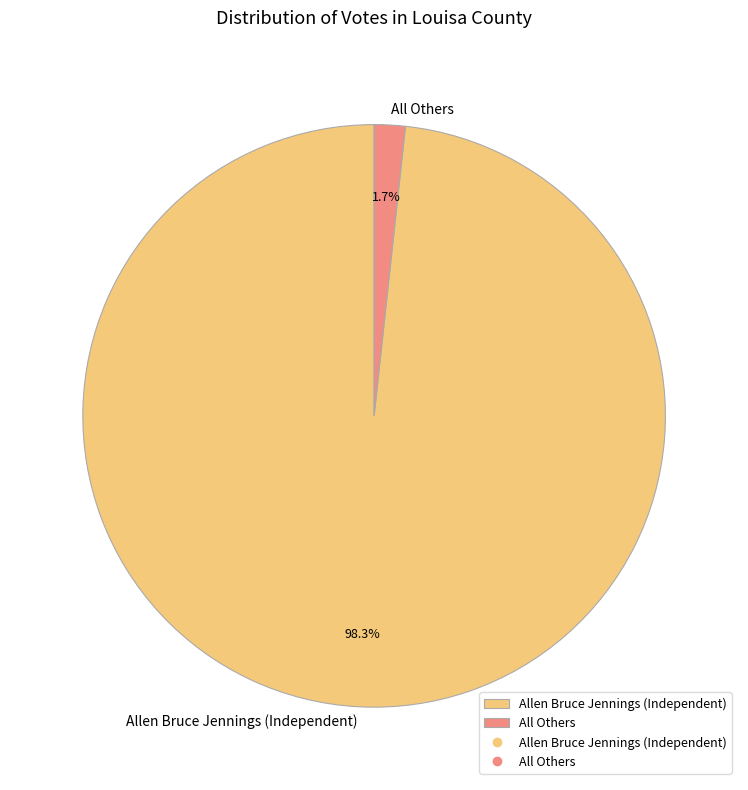

How many segments does this pie chart have?

2